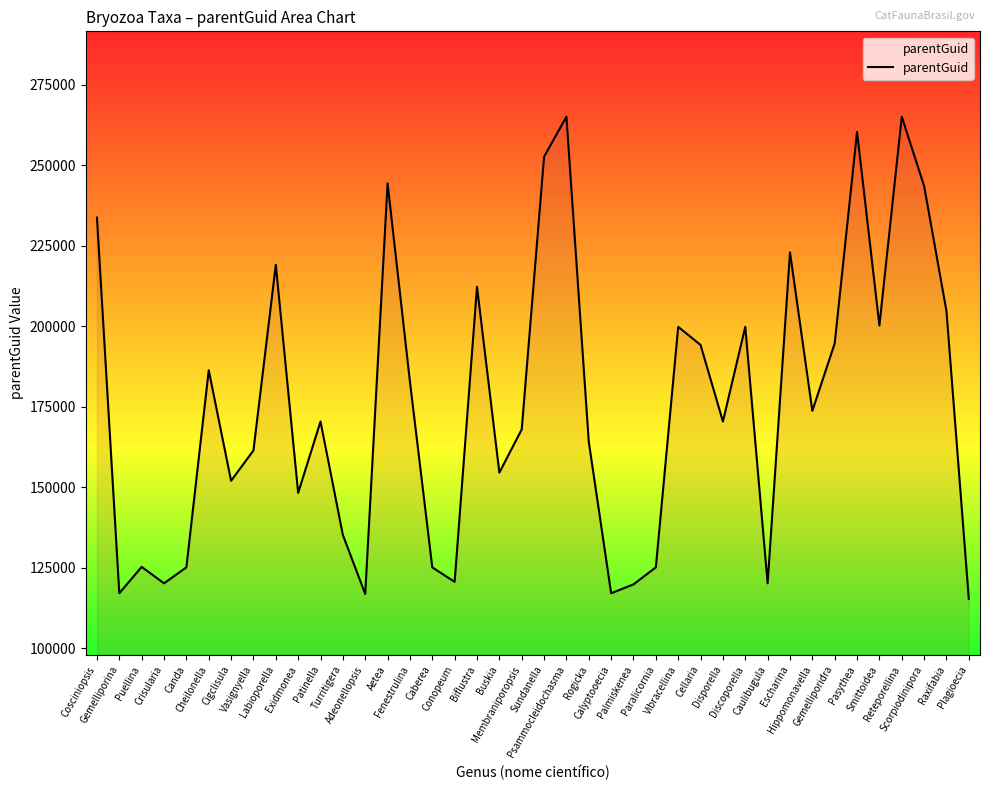

Which label corresponds to the smallest value in the chart?

Plagioecia